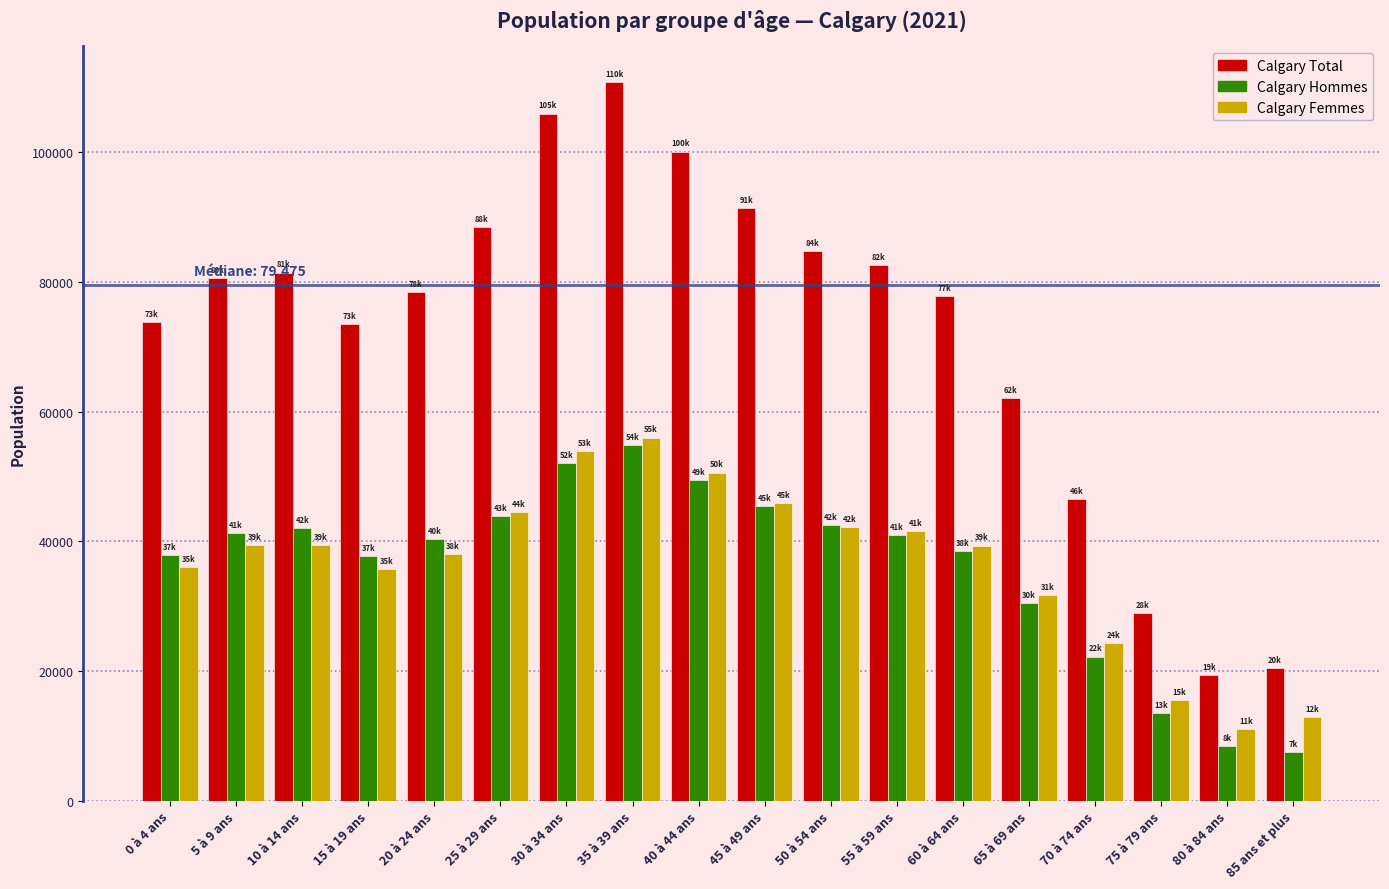

What is the maximum value for Calgary Femmes?

55985